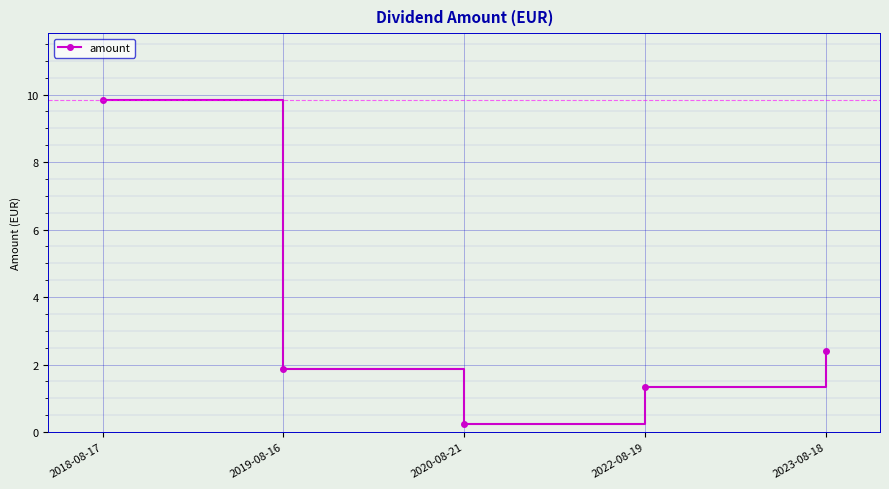

Approximately how many times larger is the value at 2022-08-19 compared to 2019-08-16?

0.7